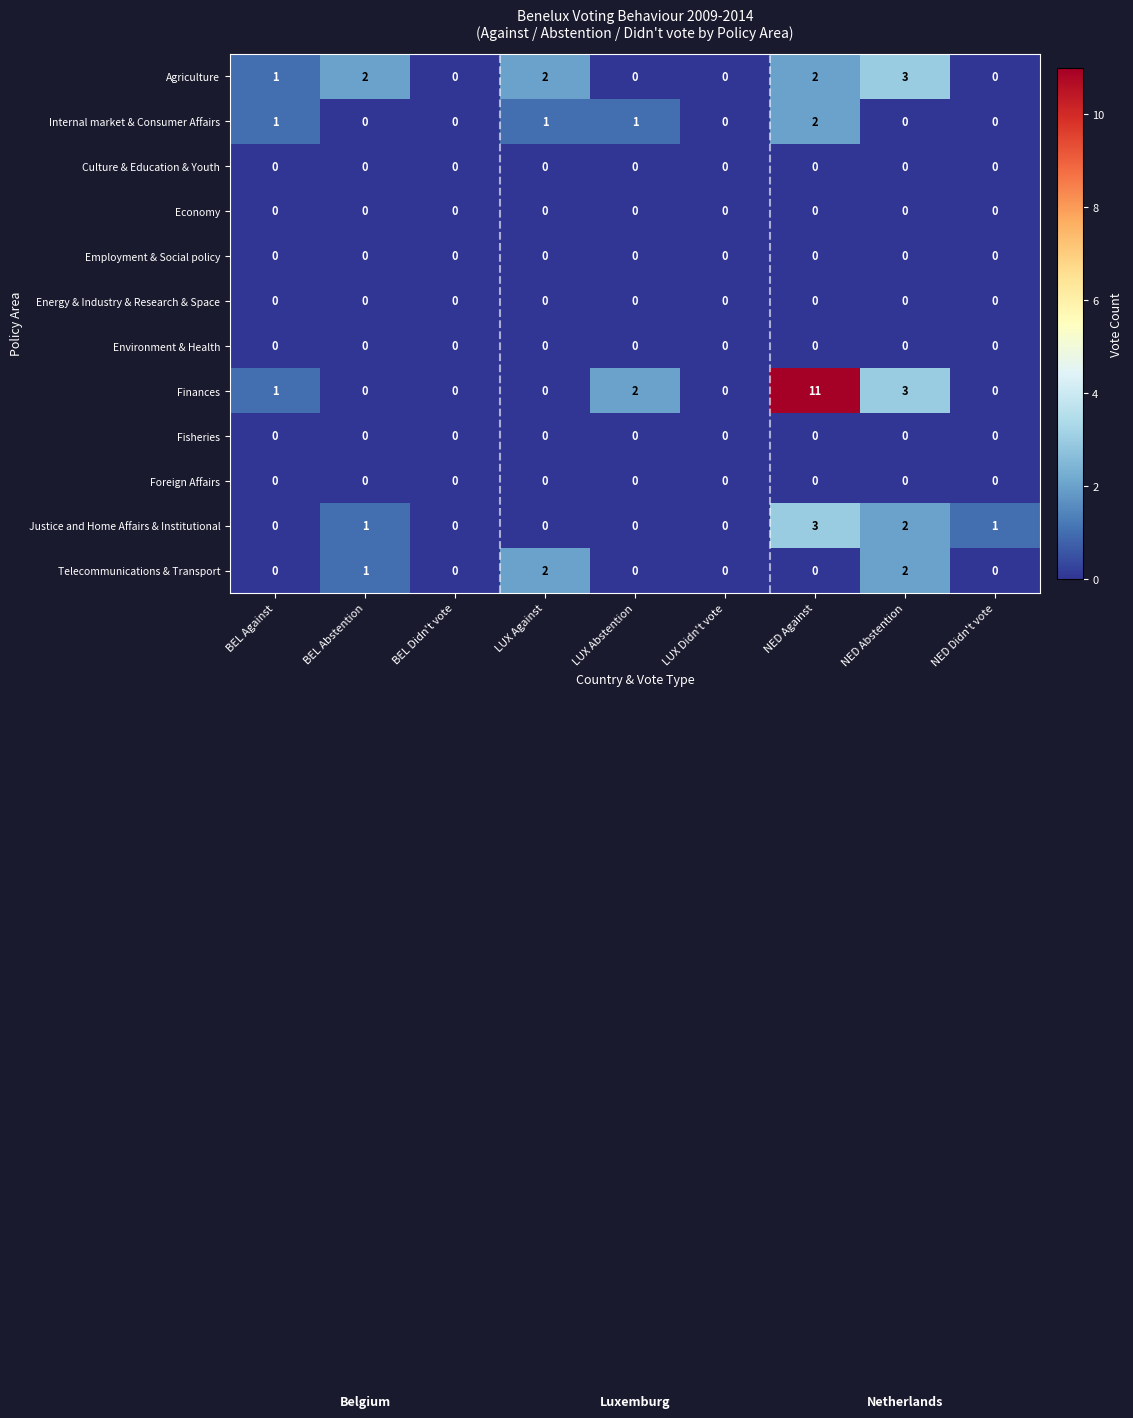

What is the maximum value for Justice and Home Affairs & Institutional?

3